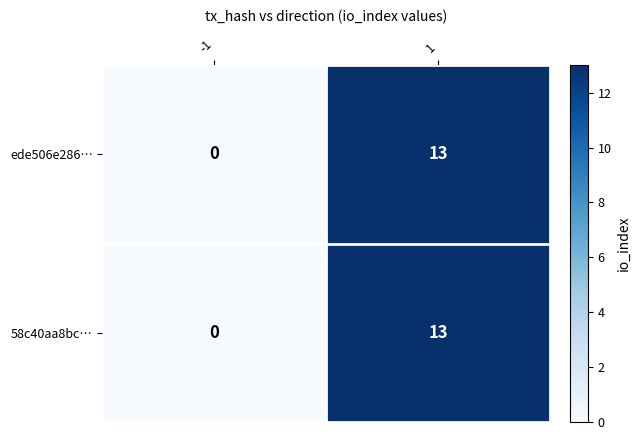

The value of ede506e286… at -1 is 0. True or false?

True